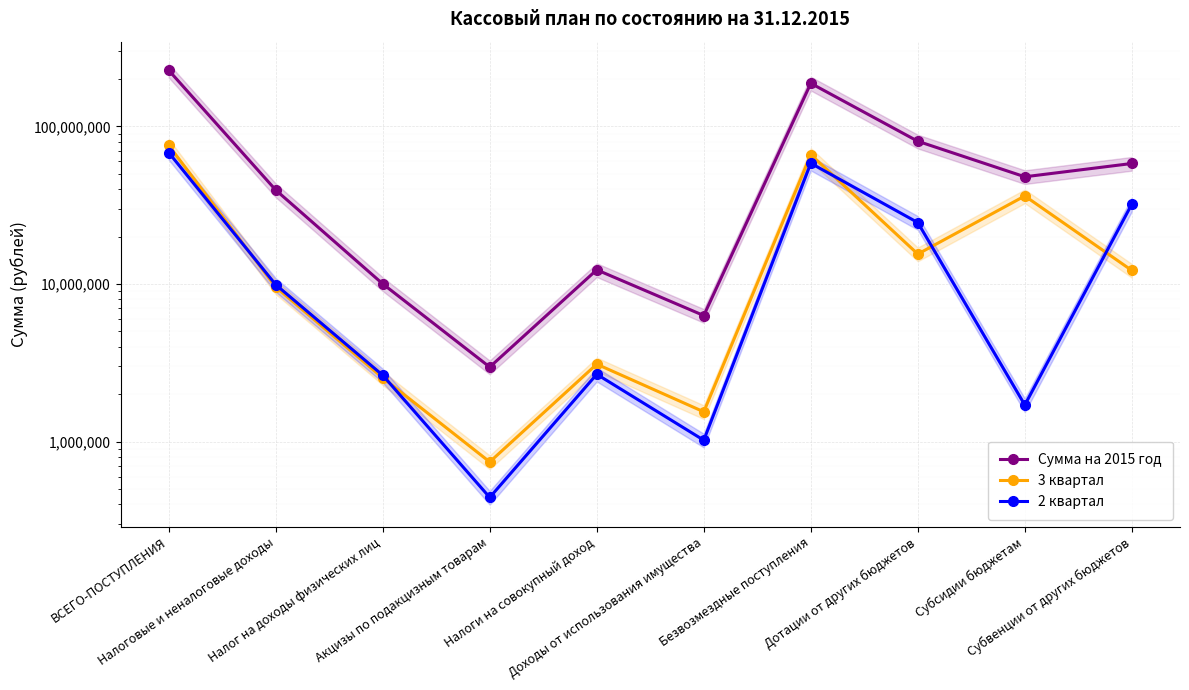

What is the difference between the highest and lowest values at Субсидии бюджетам?

46203469